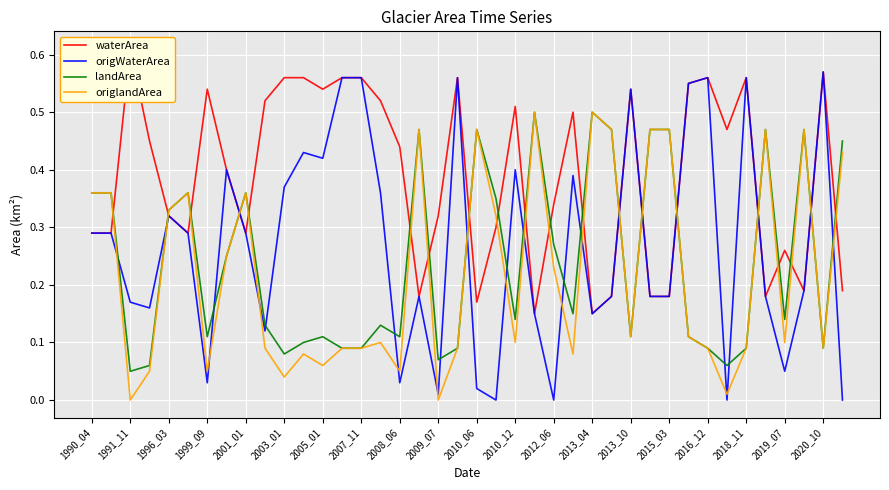

Is the value of origlandArea at 2005_01 greater than the value of origWaterArea at 1996_03?

No